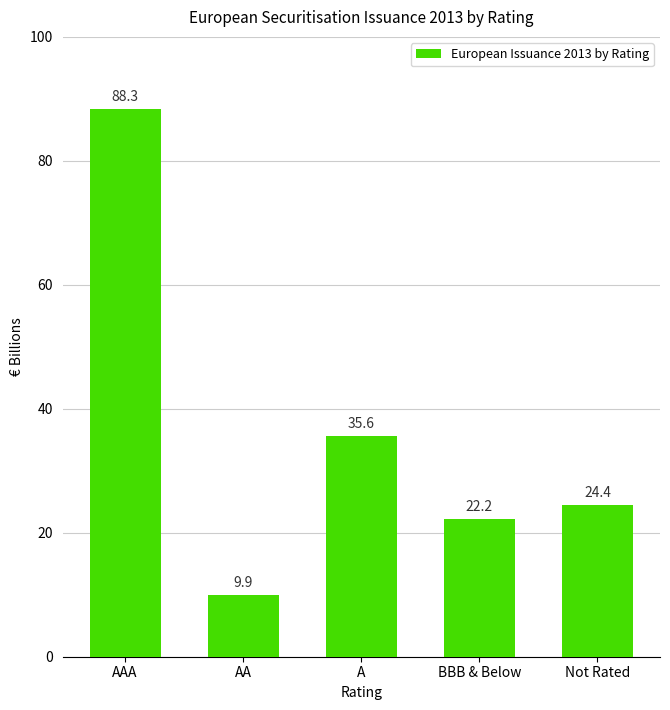

Where is the data nearest to the value 49?

A